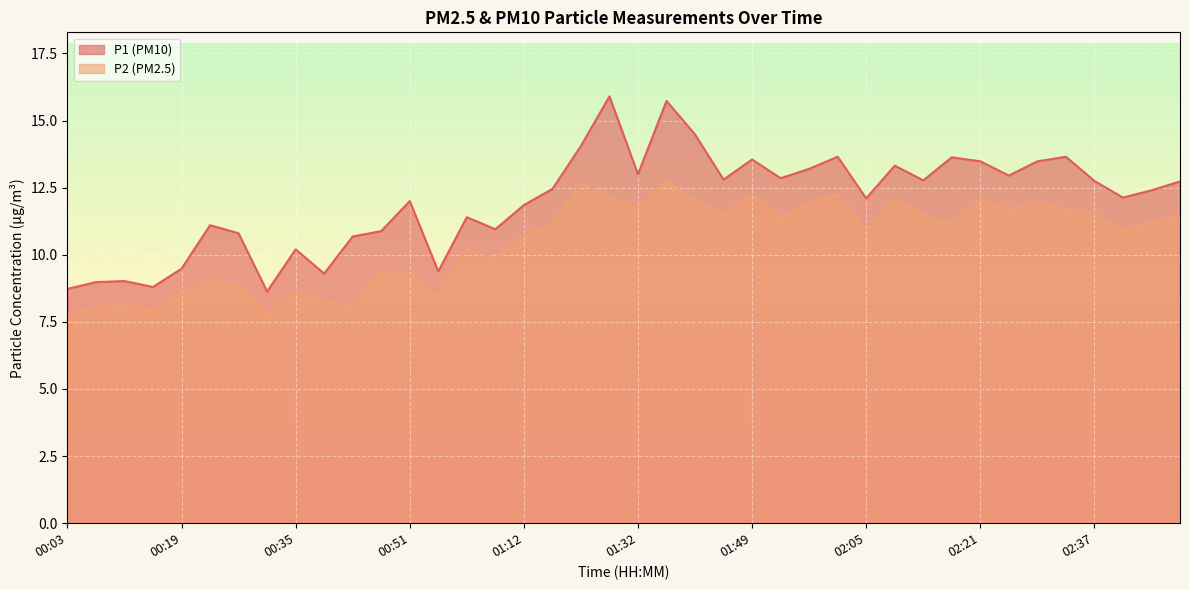

How many distinct data groups are displayed?

2